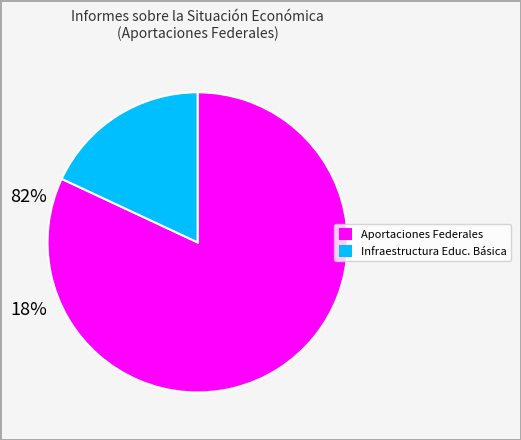

Does any single category account for the majority?

Yes